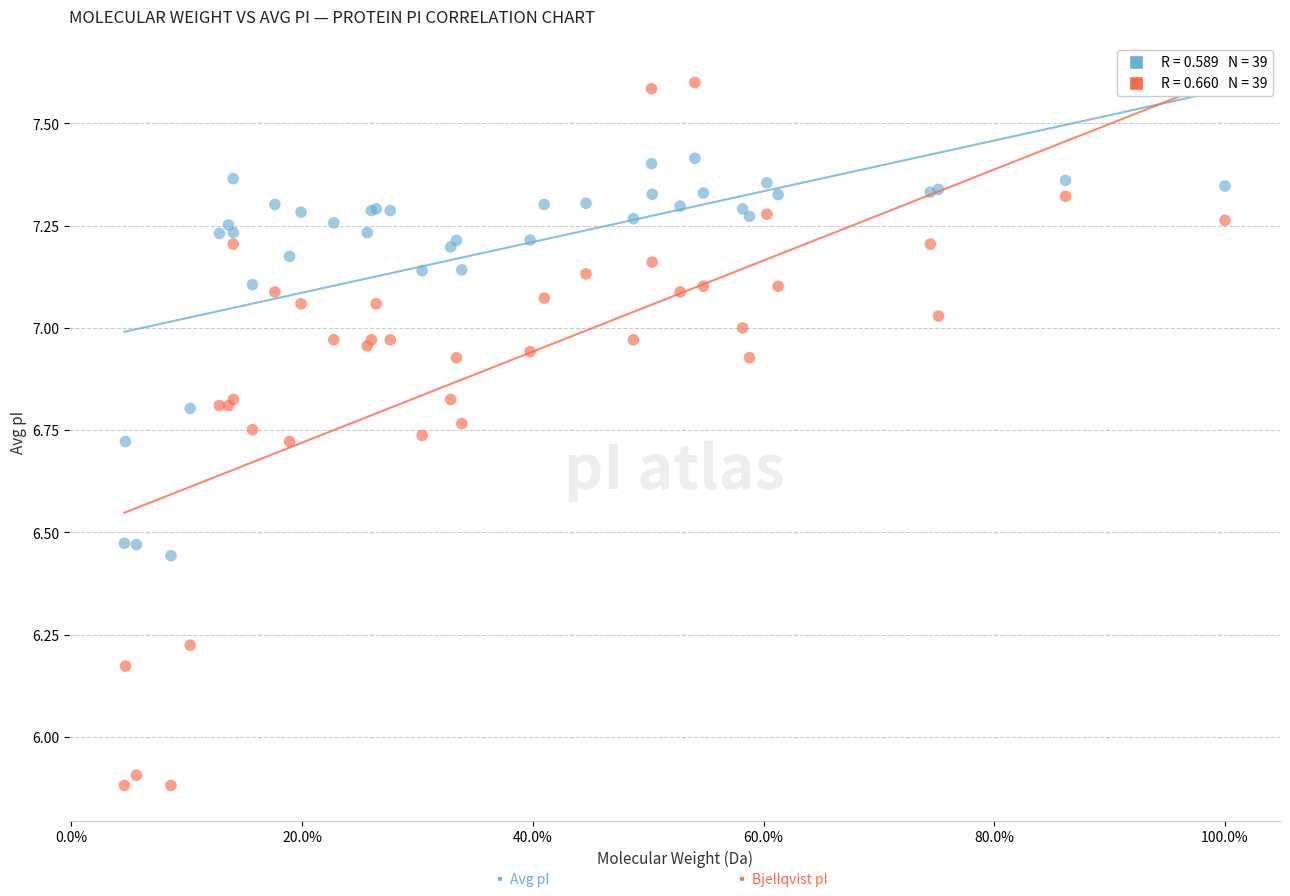

Across all series, what Y value is closest to 6?

5.9